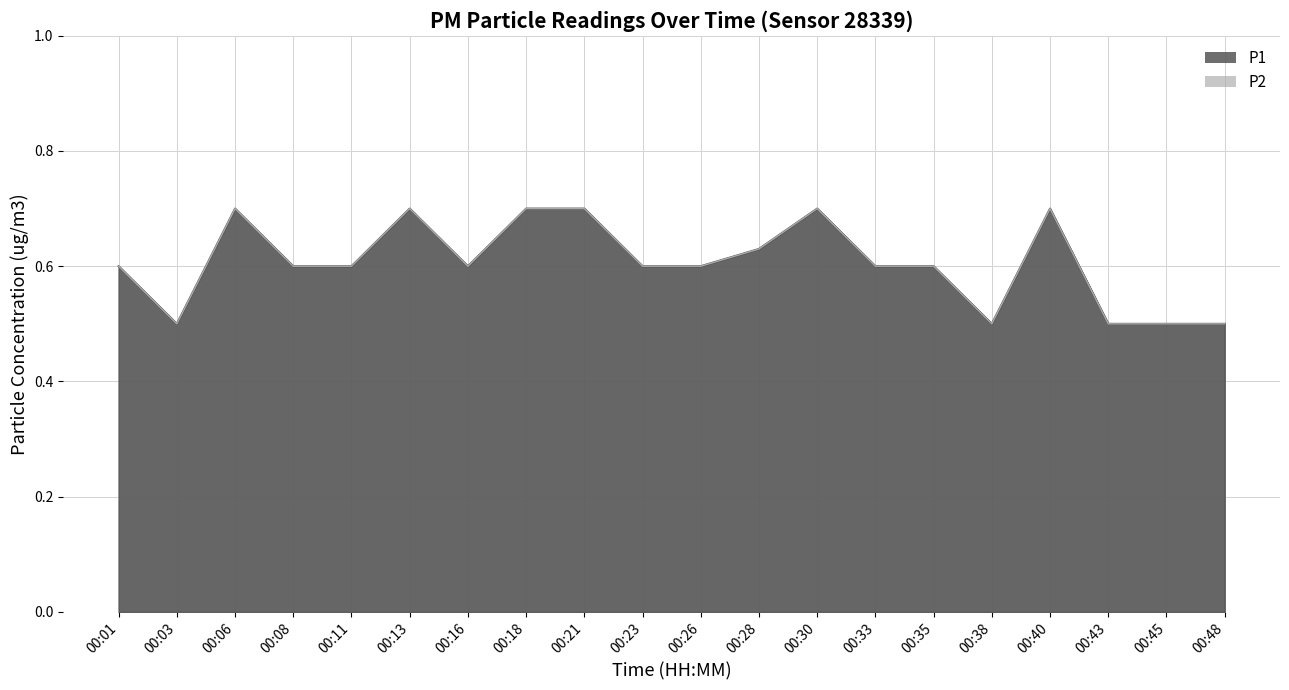

How many lines are shown in the chart?

2